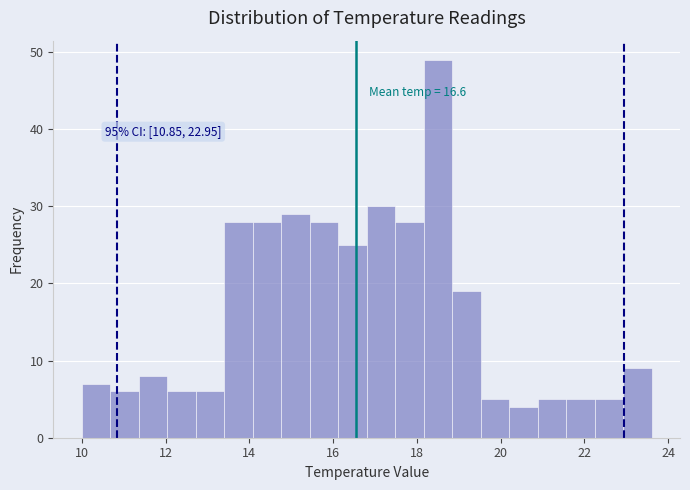

Read against the x-axis, roughly where is the centre of the tallest bar?

18.6